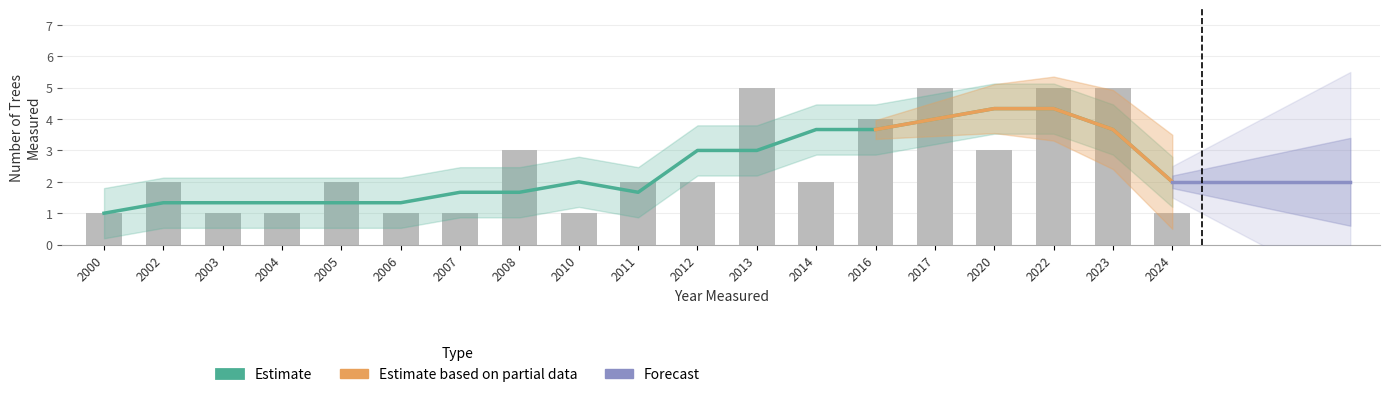

Reading right to left, list all the values displayed in this chart.

2024=1	2023=5	2022=5	2020=3	2017=5	2016=4	2014=2	2013=5	2012=2	2011=2	2010=1	2008=3	2007=1	2006=1	2005=2	2004=1	2003=1	2002=2	2000=1